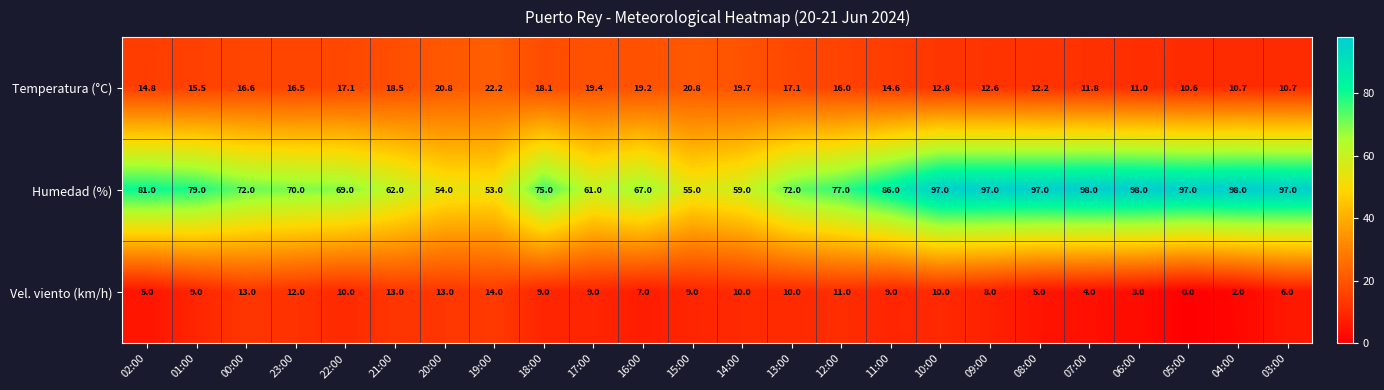

What is the difference between the second highest and second lowest values in the Humedad (%) series?

44.0